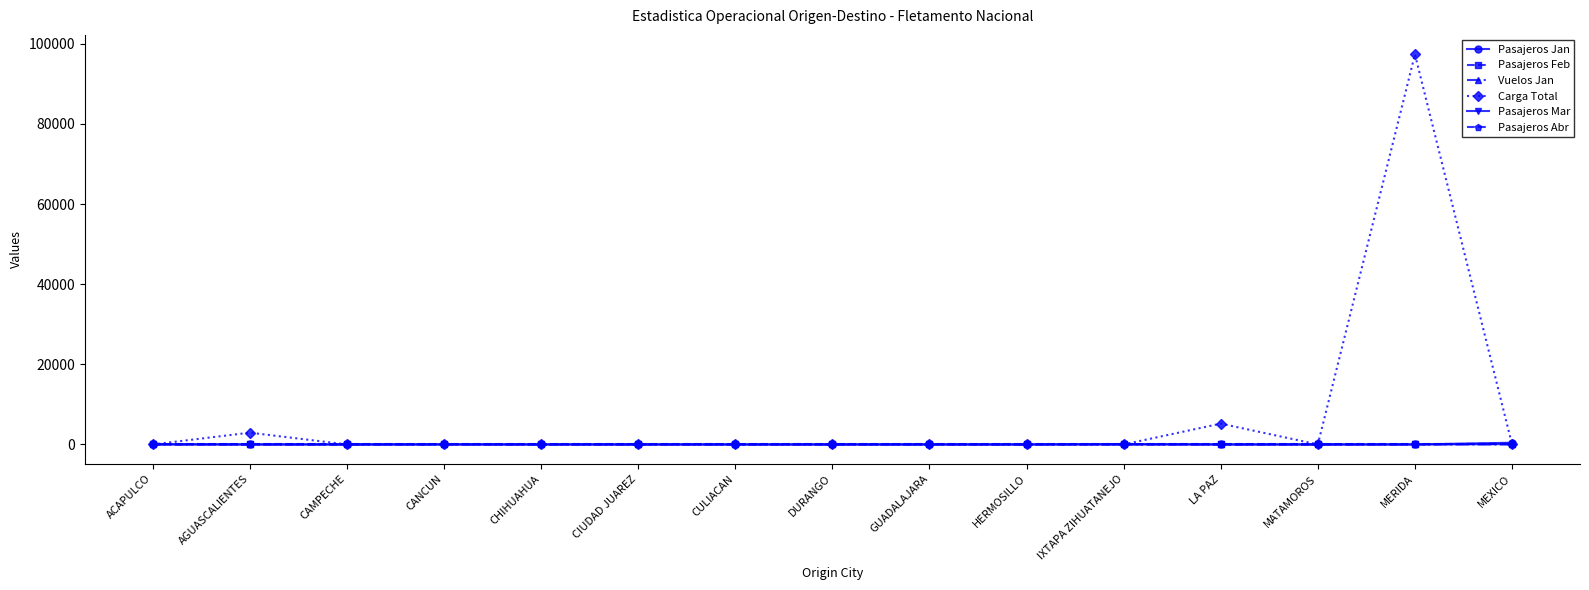

The Pasajeros Abr series shows 0 at CAMPECHE. True or false?

True